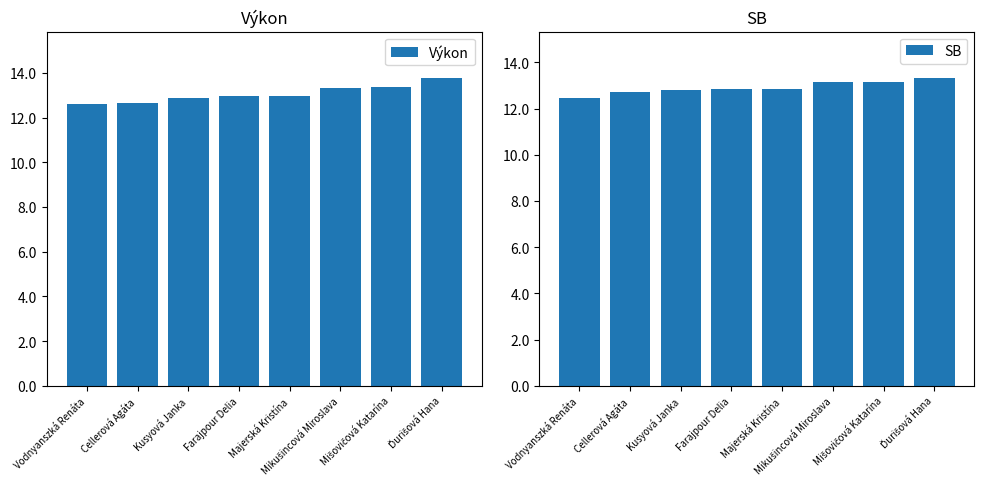

Which series has the widest spread of values?

Výkon